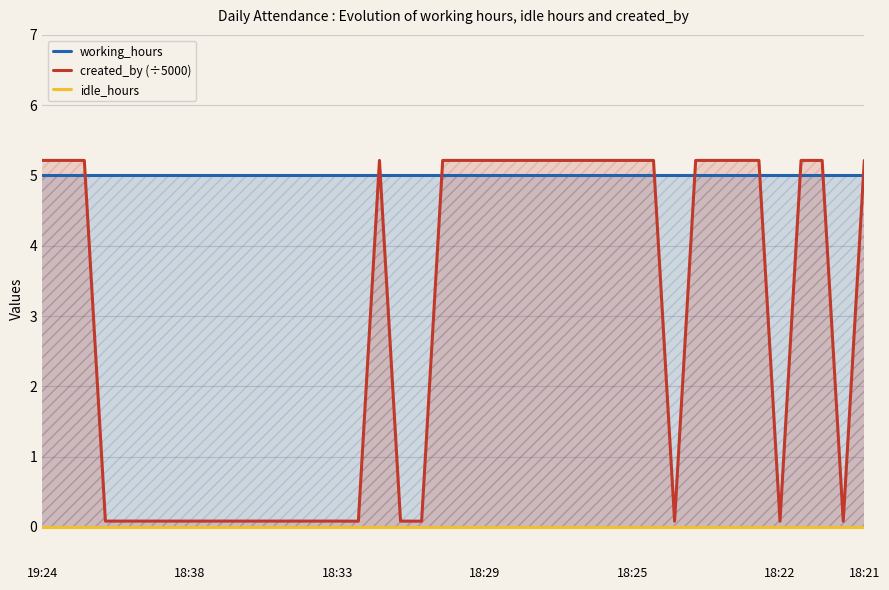

Which series has the widest spread of values?

created_by (÷5000)